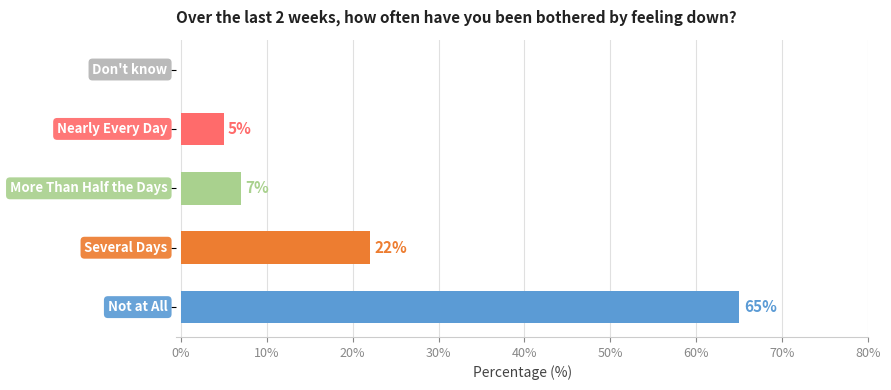

What is the maximum value shown in the chart?

65